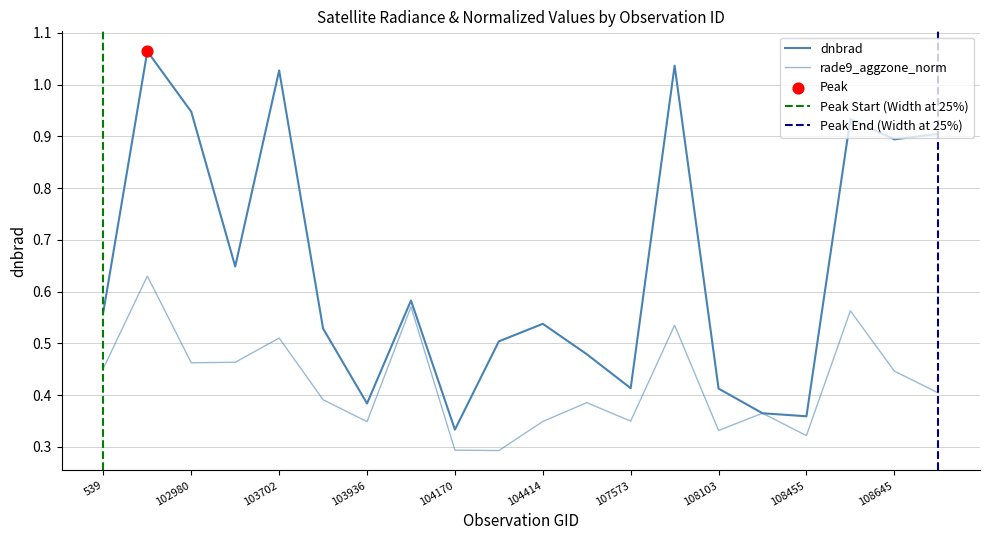

Which series has the widest spread of Y values?

dnbrad